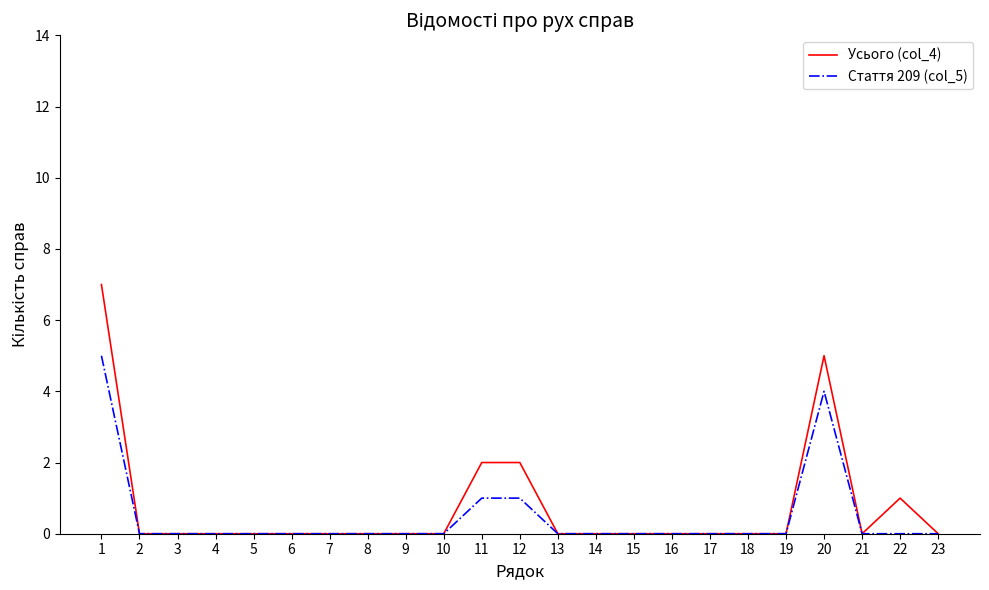

How many lines are shown in the chart?

2